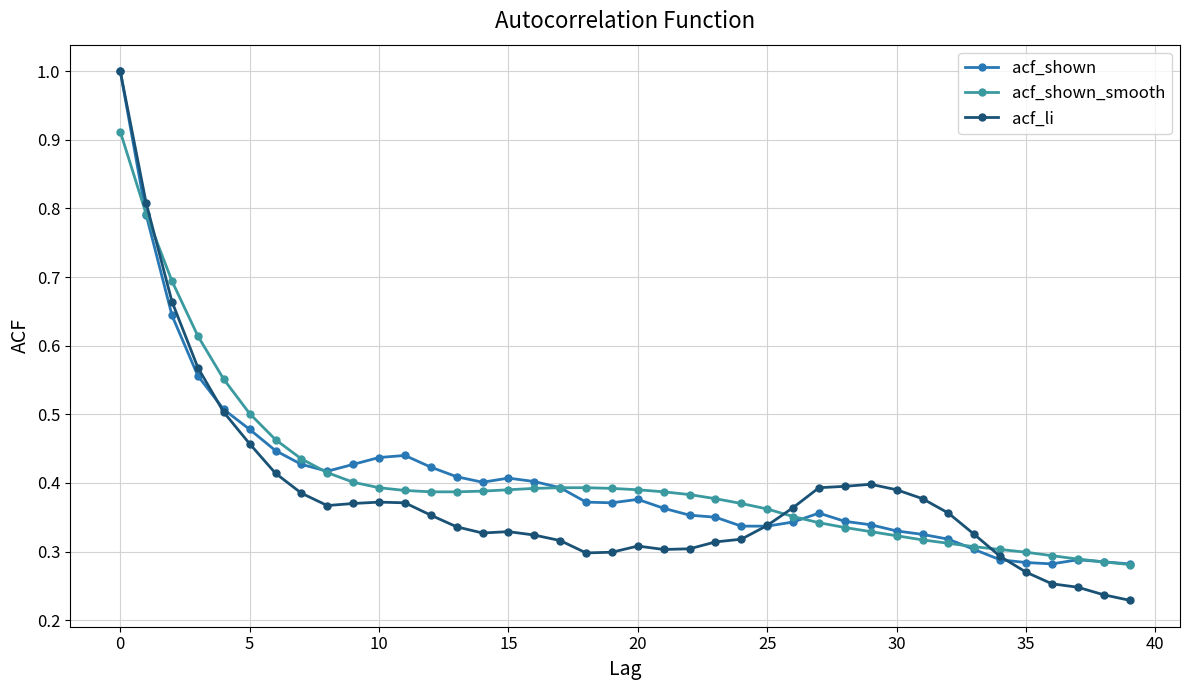

What is the greatest value displayed?

1.0